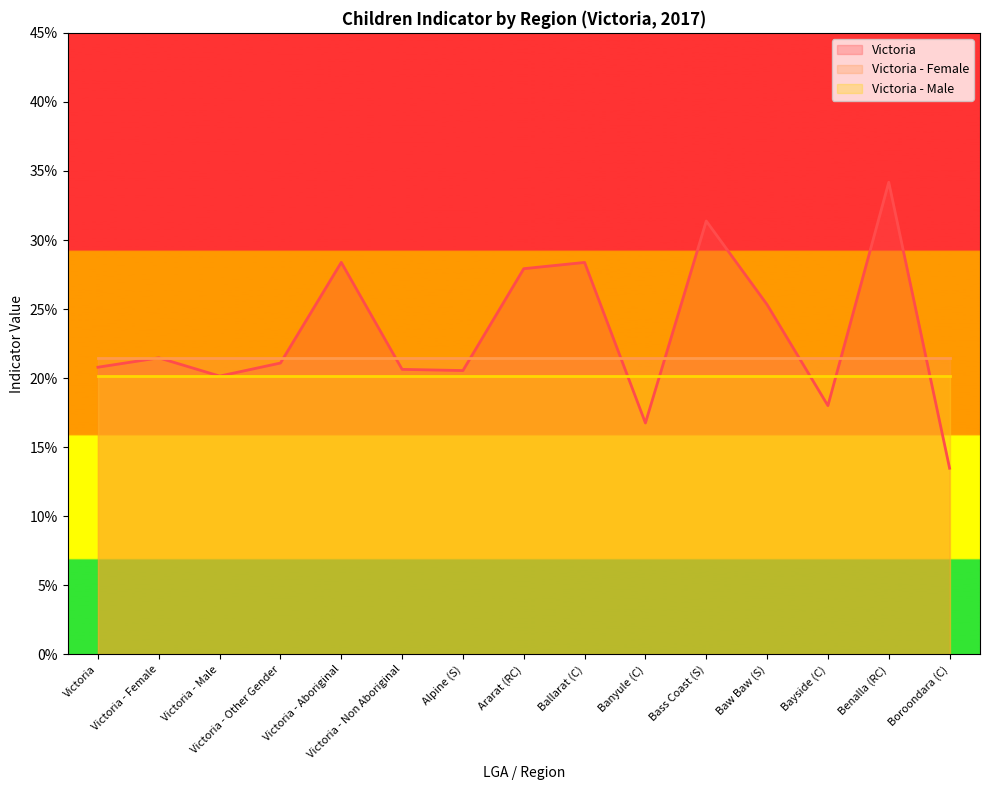

What is the smallest value displayed?

0.1